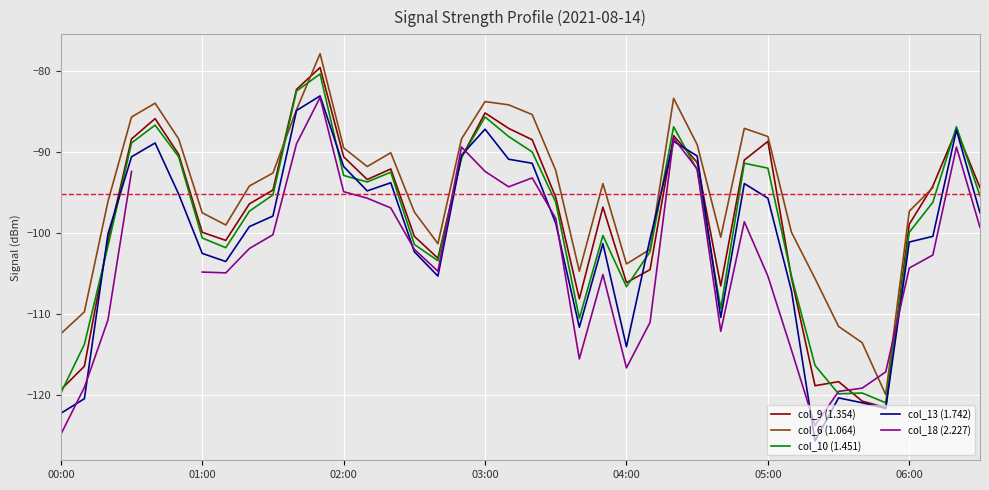

What is the greatest value displayed?

-77.9